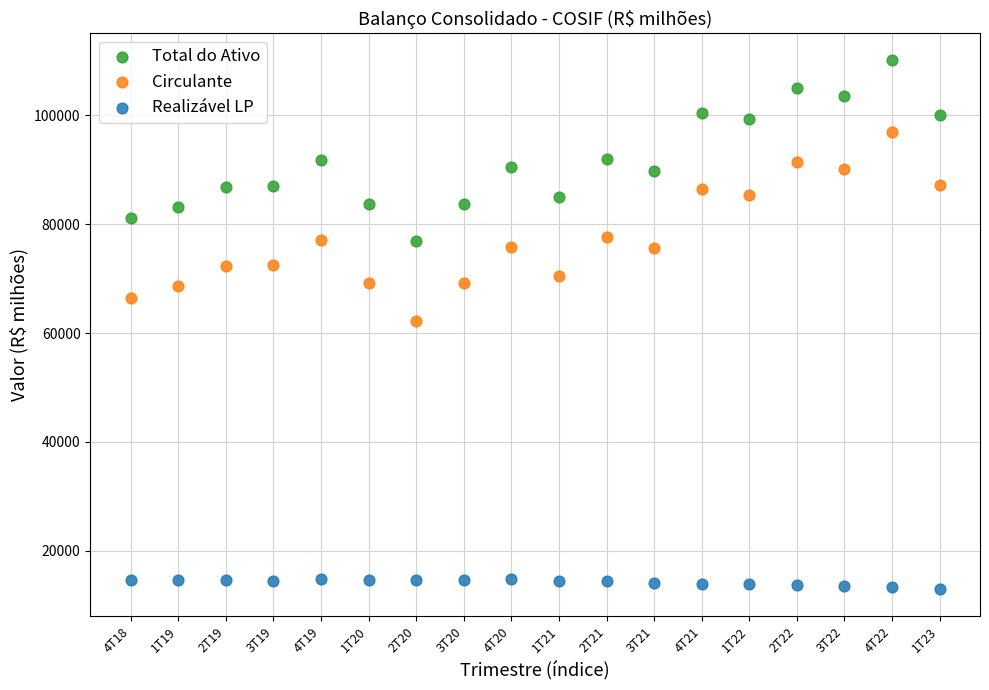

Across all data points, what is the range of Y values (max minus min)?

97359.2